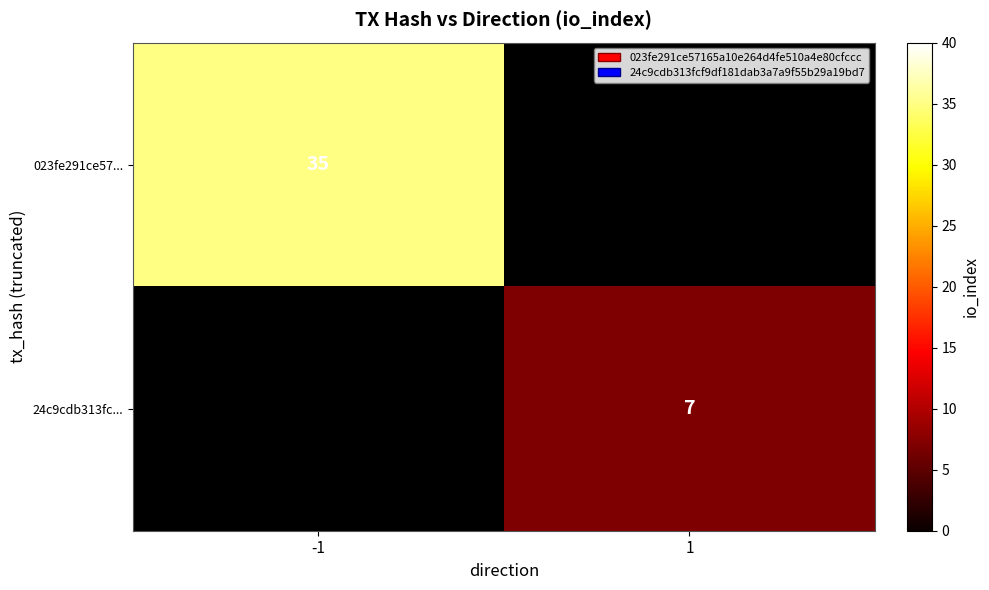

Which category has the lowest value across all series?

1